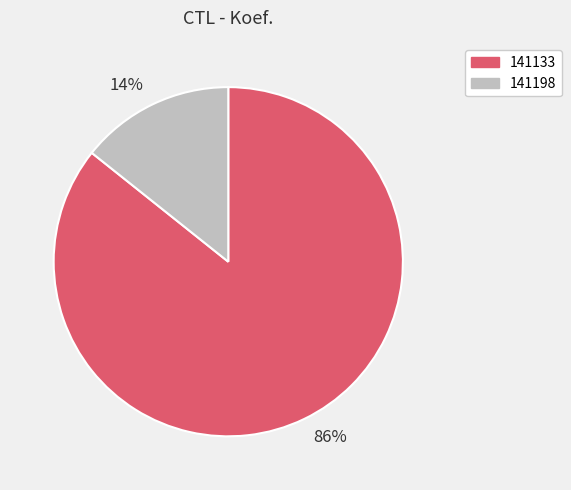

To the nearest percent, what is the combined percentage of 14% and 86%?

100%